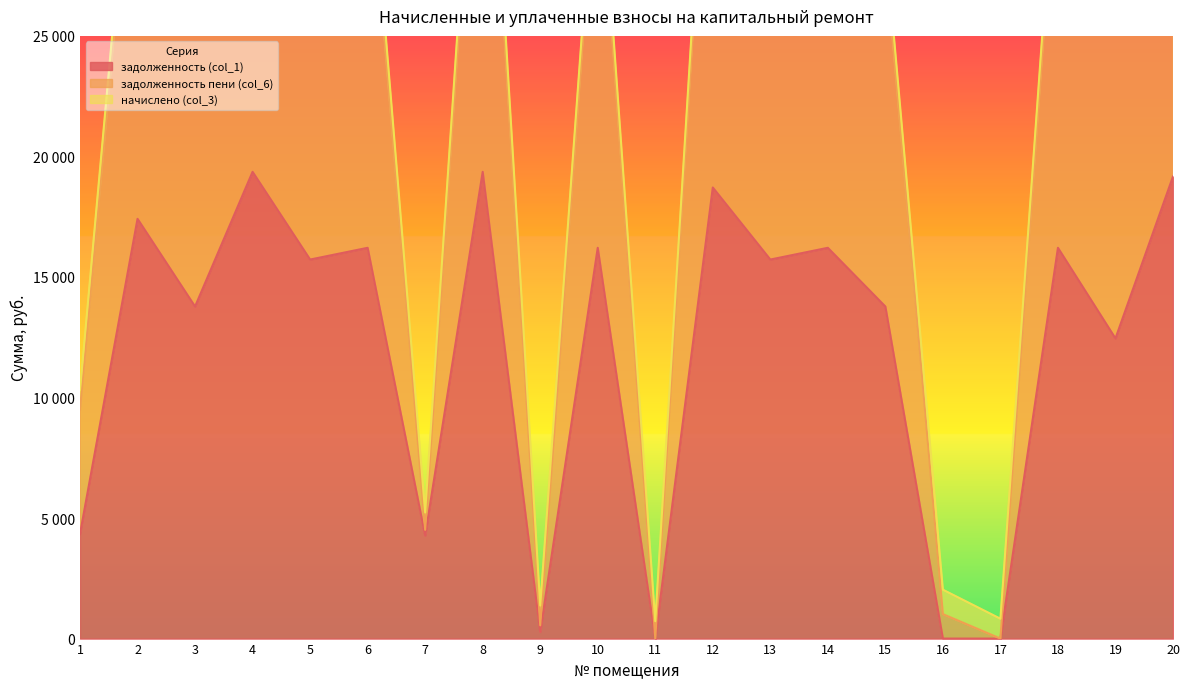

Which series changed the most between 6 and 17?

задолженность пени (col_6)